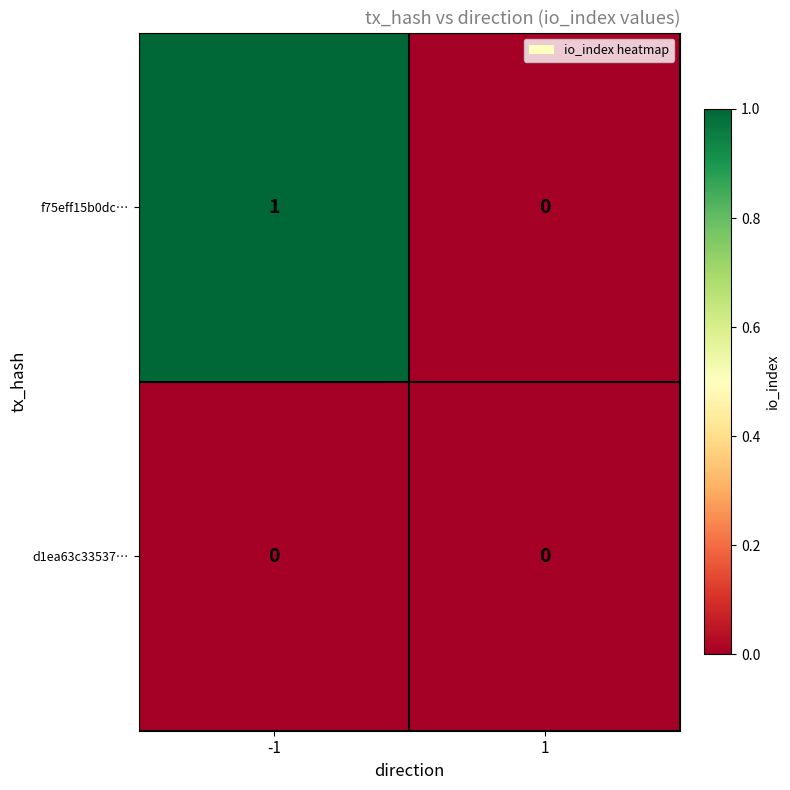

The d1ea63c33537… series shows 0 at -1. True or false?

True